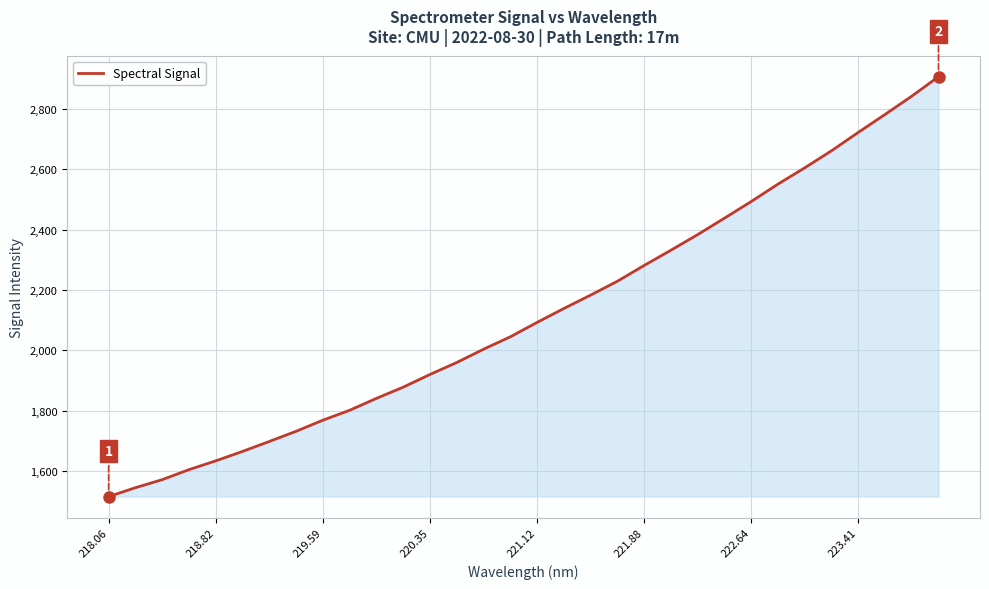

Does the chart display data point markers on the line(s)?

No